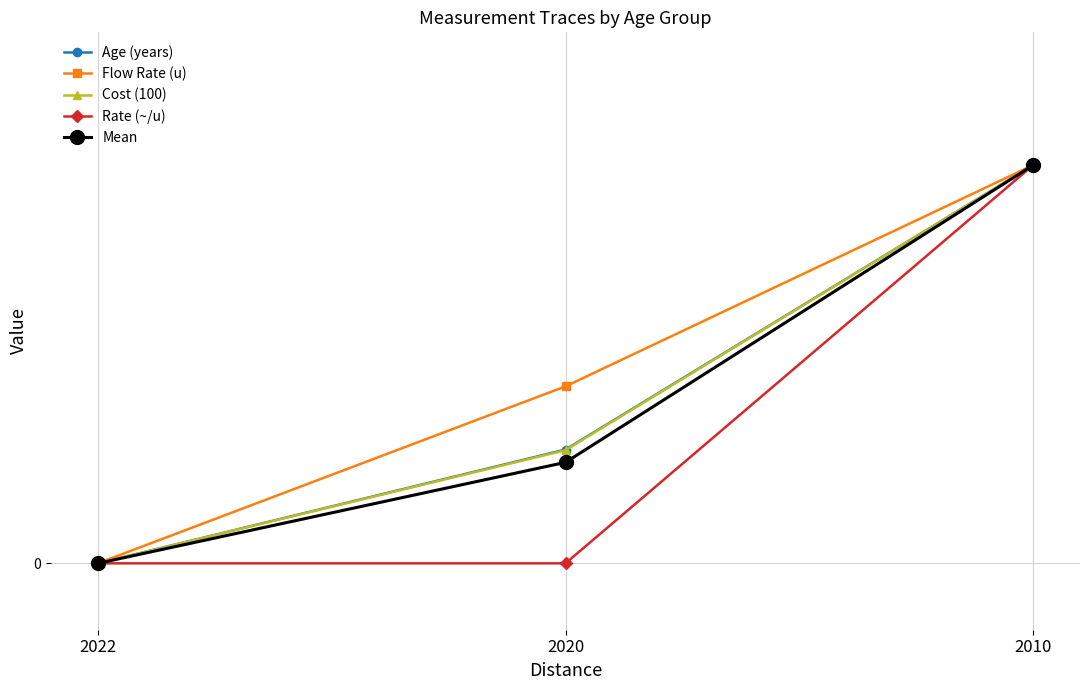

The Cost (100) series shows 0.0 at 2022. True or false?

True